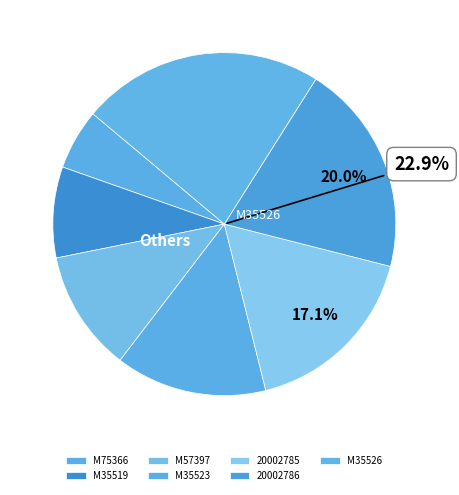

Is there any slice that represents more than half of the pie?

No